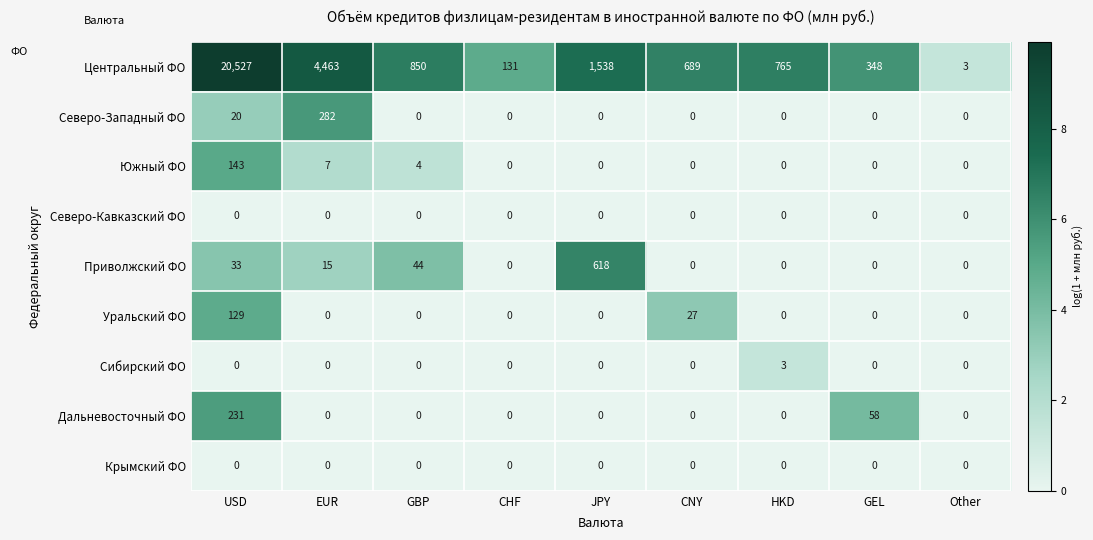

The value of Уральский ФО at HKD is 45. True or false?

False